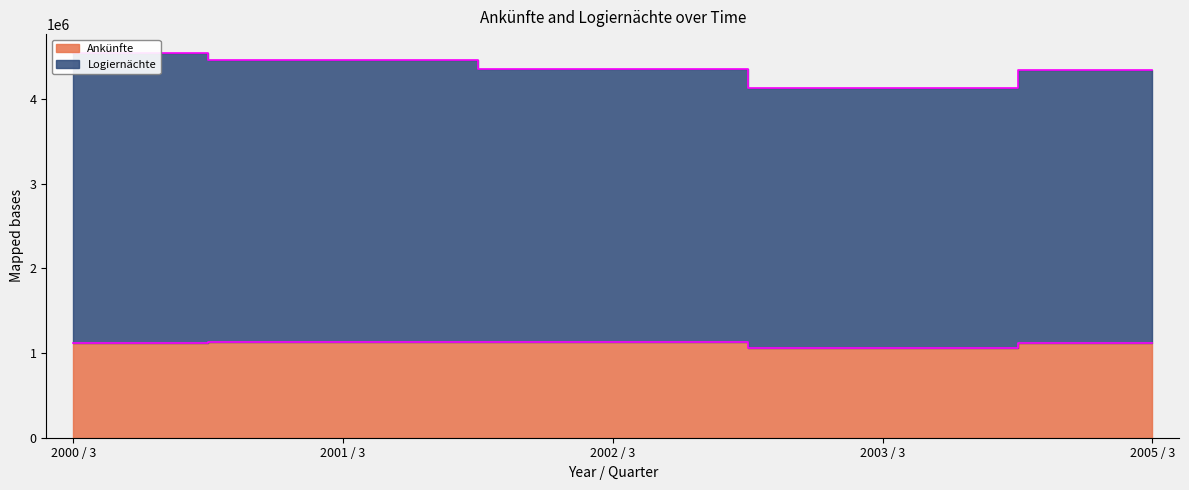

What is the label of the 3rd point from the right?

2002 / 3